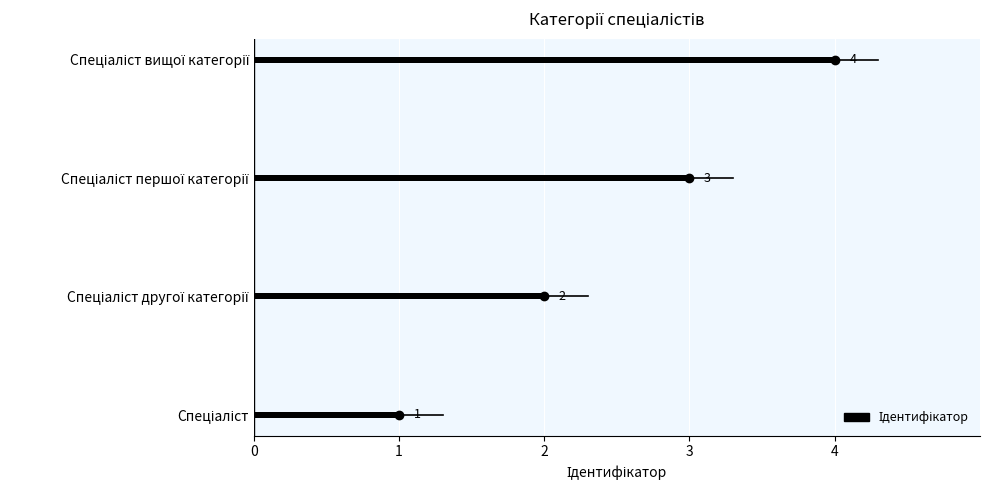

What is the difference between the maximum and minimum values?

3